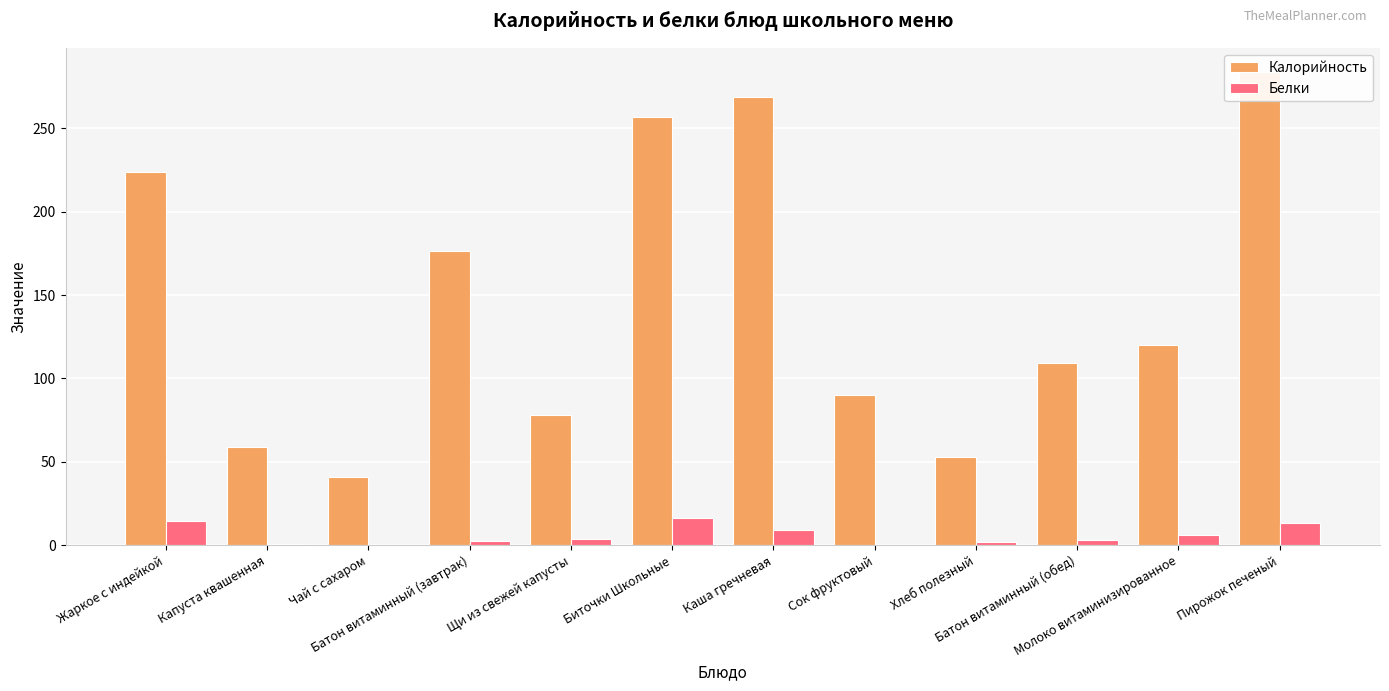

How many bars are there in each group?

2